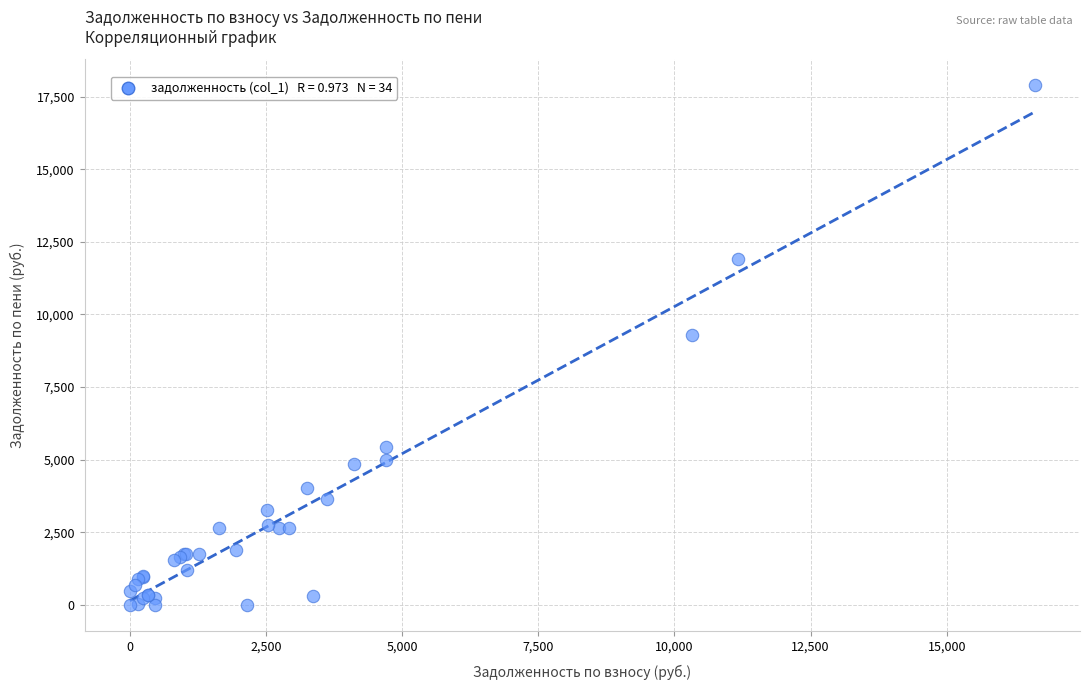

What Y value in the scatter plot is closest to 8944?

9283.4